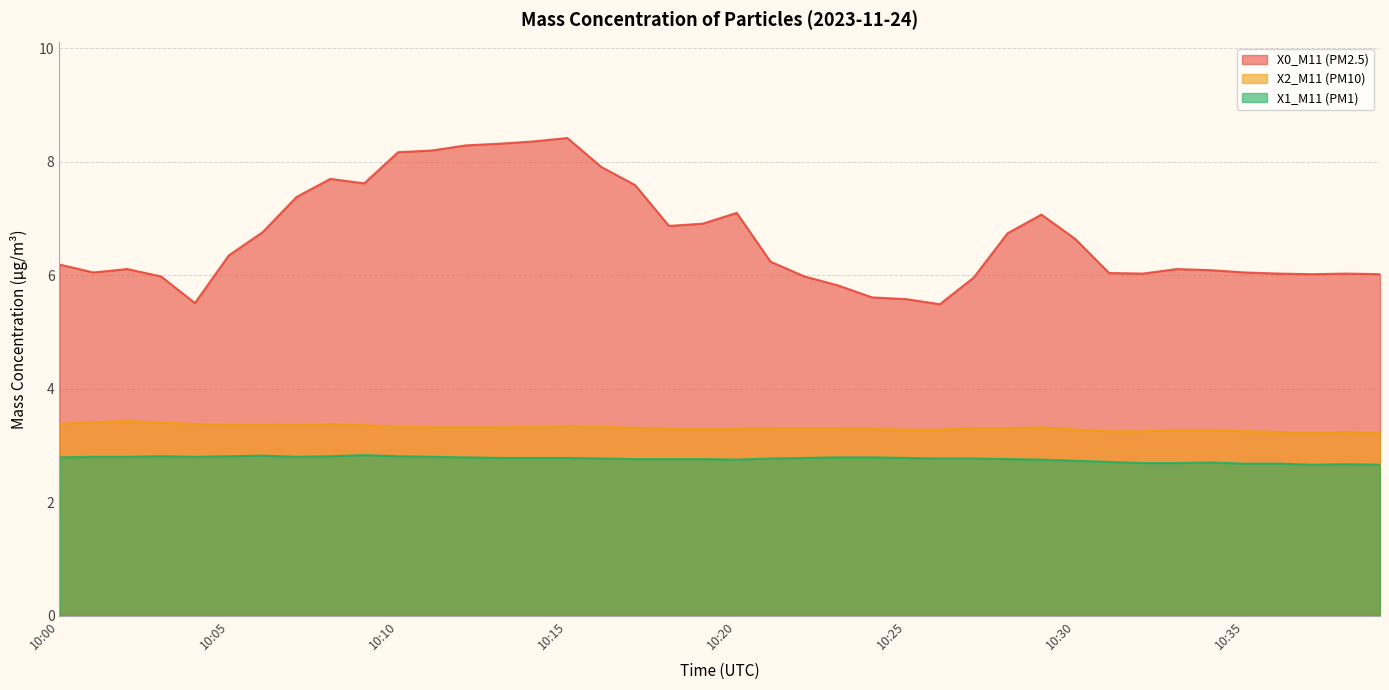

Reading left to right, extract all data points from this chart.

X0_M11 (PM2.5): 10:00=6.2	10:01=6.0	10:02=6.1	10:03=6.0	10:04=5.5	10:05=6.3	10:06=6.8	10:07=7.4	10:08=7.7	10:09=7.6	10:10=8.2	10:11=8.2	10:12=8.3	10:13=8.3	10:14=8.4	10:15=8.4	10:16=7.9	10:17=7.6	10:18=6.9	10:19=6.9	10:20=7.1	10:21=6.2	10:22=6.0	10:23=5.8	10:24=5.6	10:25=5.6	10:26=5.5	10:27=6.0	10:28=6.7	10:29=7.1	10:30=6.6	10:31=6.0	10:32=6.0	10:33=6.1	10:34=6.1	10:35=6.0	10:36=6.0	10:37=6.0	10:38=6.0	10:39=6.0
X2_M11 (PM10): 10:00=3.4	10:01=3.4	10:02=3.4	10:03=3.4	10:04=3.4	10:05=3.4	10:06=3.4	10:07=3.4	10:08=3.4	10:09=3.4	10:10=3.3	10:11=3.3	10:12=3.3	10:13=3.3	10:14=3.3	10:15=3.3	10:16=3.3	10:17=3.3	10:18=3.3	10:19=3.3	10:20=3.3	10:21=3.3	10:22=3.3	10:23=3.3	10:24=3.3	10:25=3.3	10:26=3.3	10:27=3.3	10:28=3.3	10:29=3.3	10:30=3.3	10:31=3.2	10:32=3.2	10:33=3.3	10:34=3.3	10:35=3.2	10:36=3.2	10:37=3.2	10:38=3.2	10:39=3.2
X1_M11 (PM1): 10:00=2.8	10:01=2.8	10:02=2.8	10:03=2.8	10:04=2.8	10:05=2.8	10:06=2.8	10:07=2.8	10:08=2.8	10:09=2.8	10:10=2.8	10:11=2.8	10:12=2.8	10:13=2.8	10:14=2.8	10:15=2.8	10:16=2.8	10:17=2.8	10:18=2.8	10:19=2.8	10:20=2.8	10:21=2.8	10:22=2.8	10:23=2.8	10:24=2.8	10:25=2.8	10:26=2.8	10:27=2.8	10:28=2.8	10:29=2.8	10:30=2.7	10:31=2.7	10:32=2.7	10:33=2.7	10:34=2.7	10:35=2.7	10:36=2.7	10:37=2.7	10:38=2.7	10:39=2.7